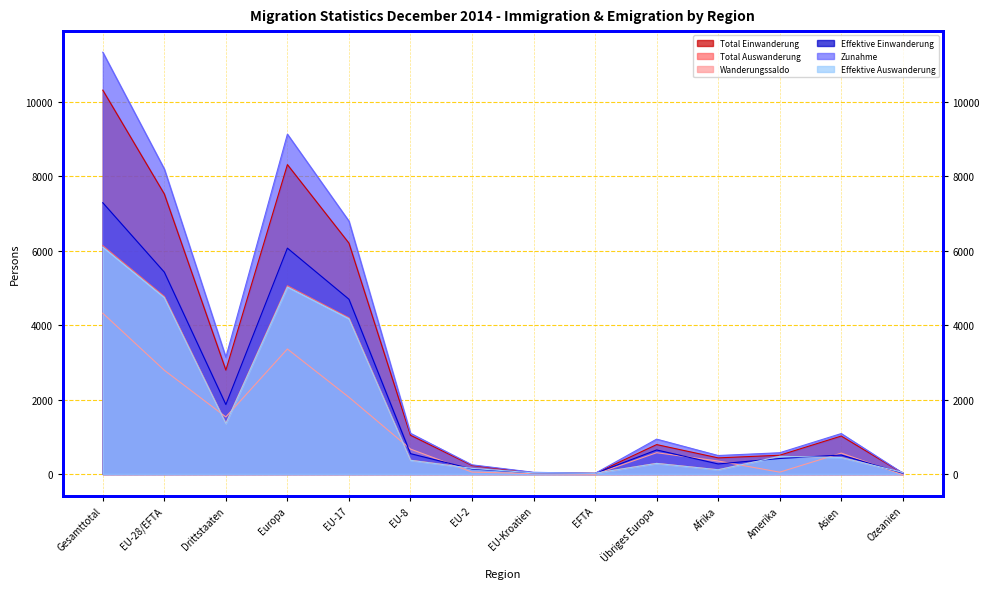

What is the sum of all Total Auswanderung values?

23481